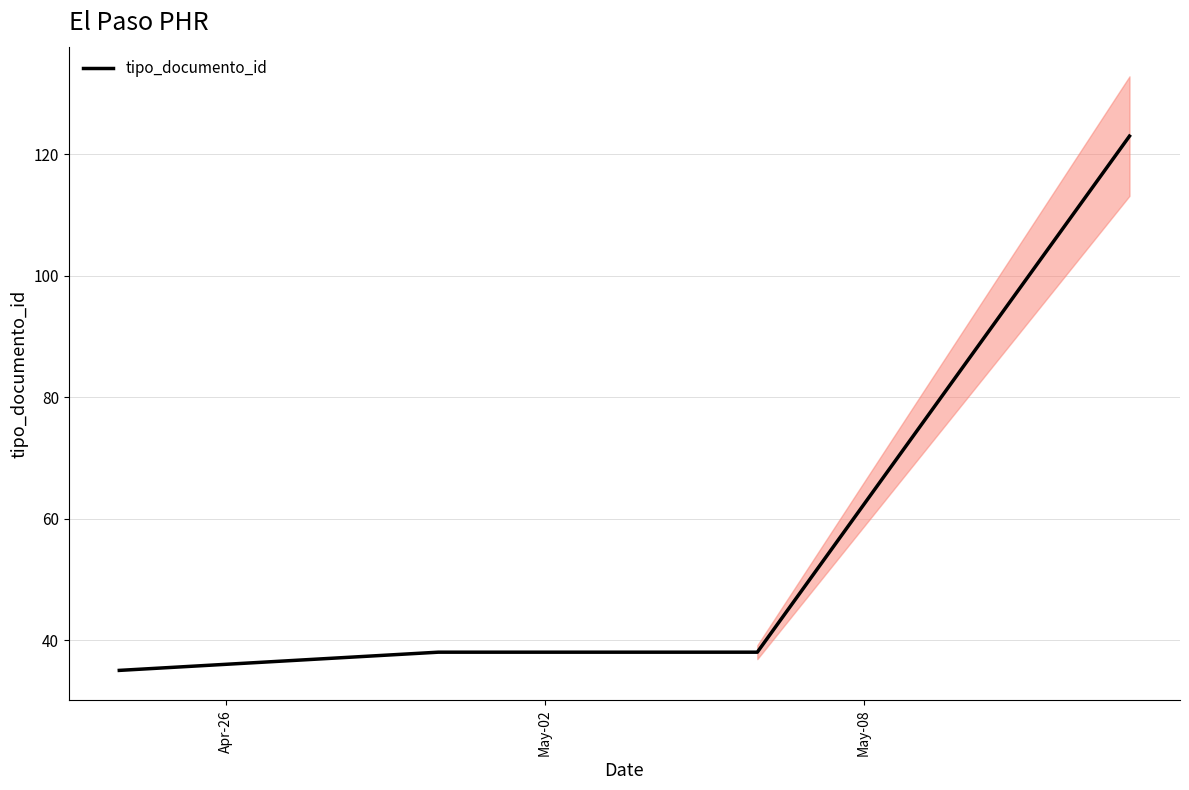

What is the lowest value of the tipo_documento_id series?

35